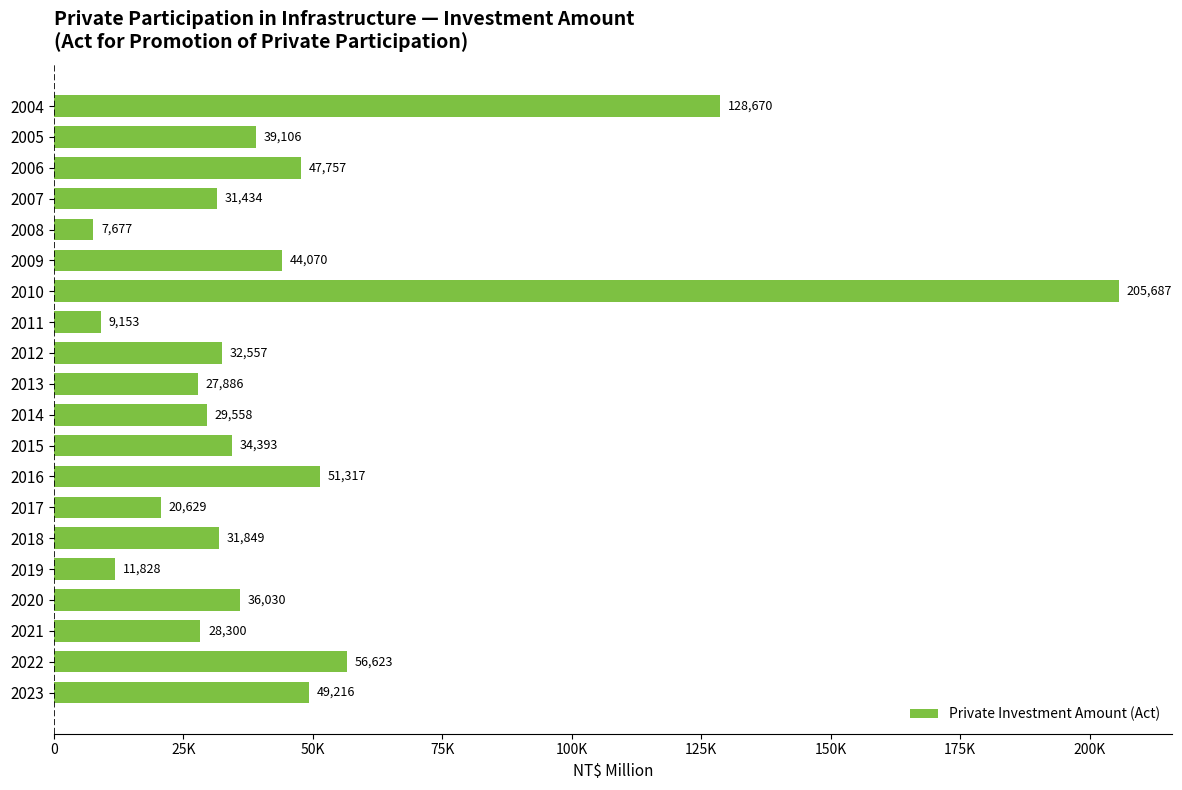

What is the greatest value displayed?

205687